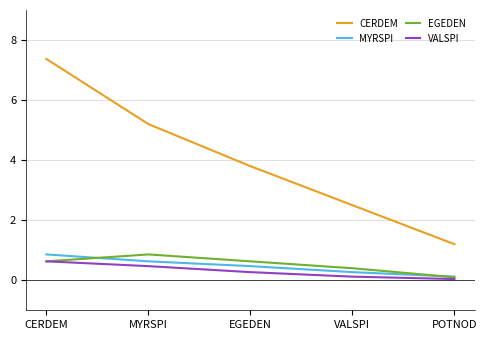

Which label corresponds to the largest value in the chart?

CERDEM